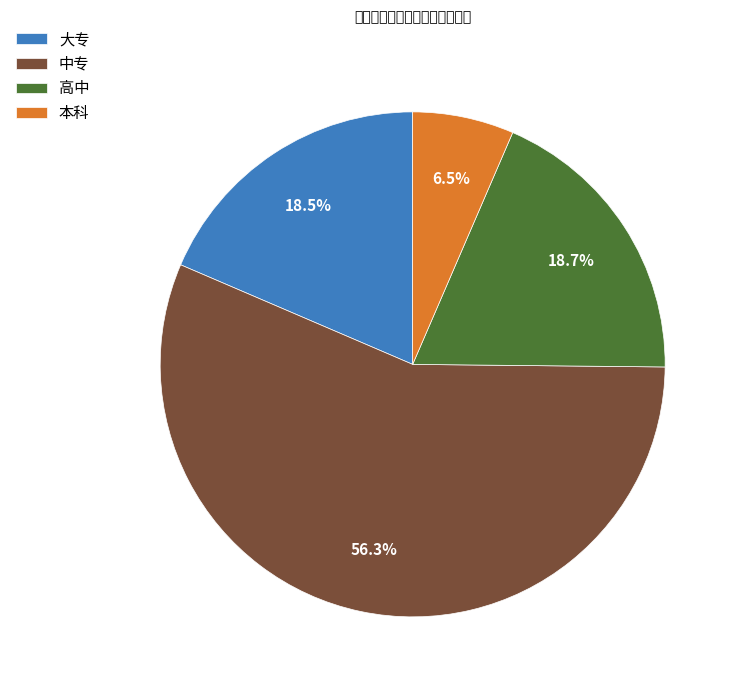

To the nearest percent, what is the average slice percentage?

25%